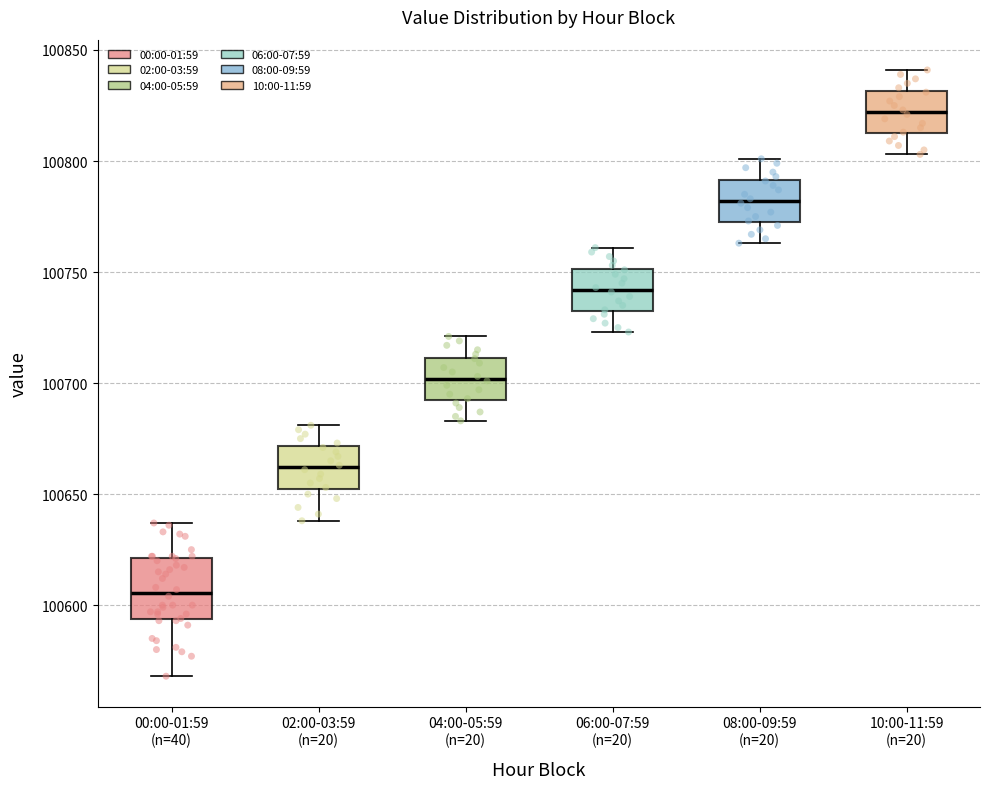

Which box has the highest median line?

10:00-11:59 (n=20)